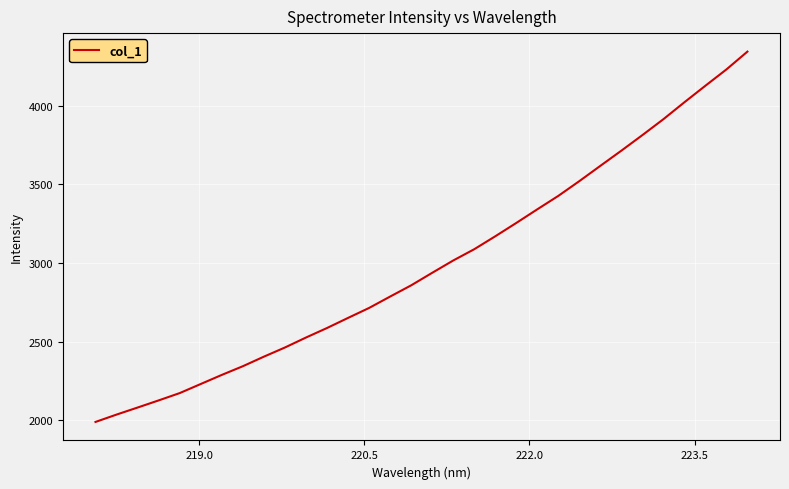

What is the greatest value displayed?

4342.3